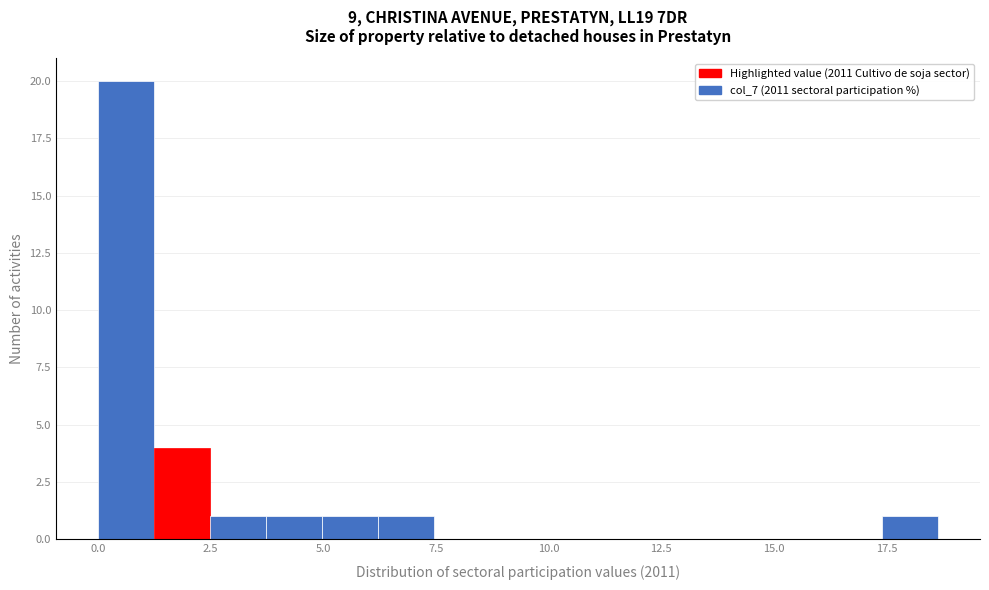

Read against the x-axis, roughly where is the centre of the tallest bar?

0.5